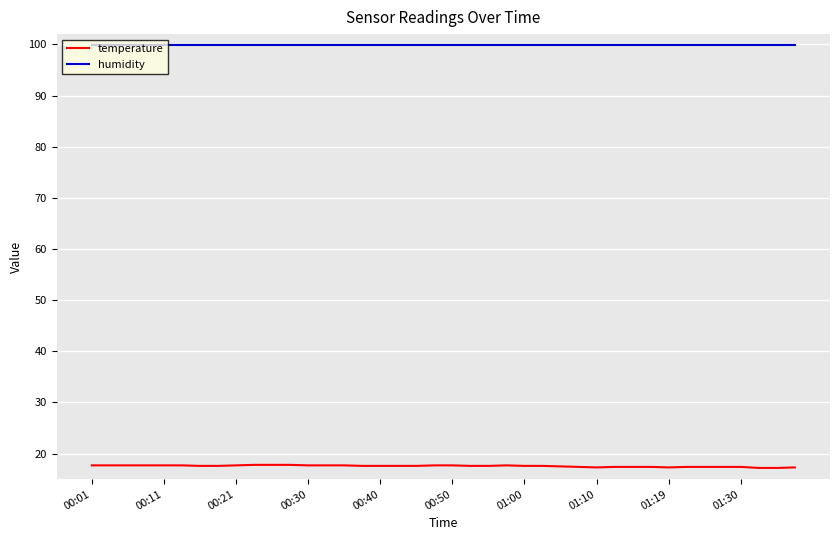

What is the smallest value displayed?

17.2